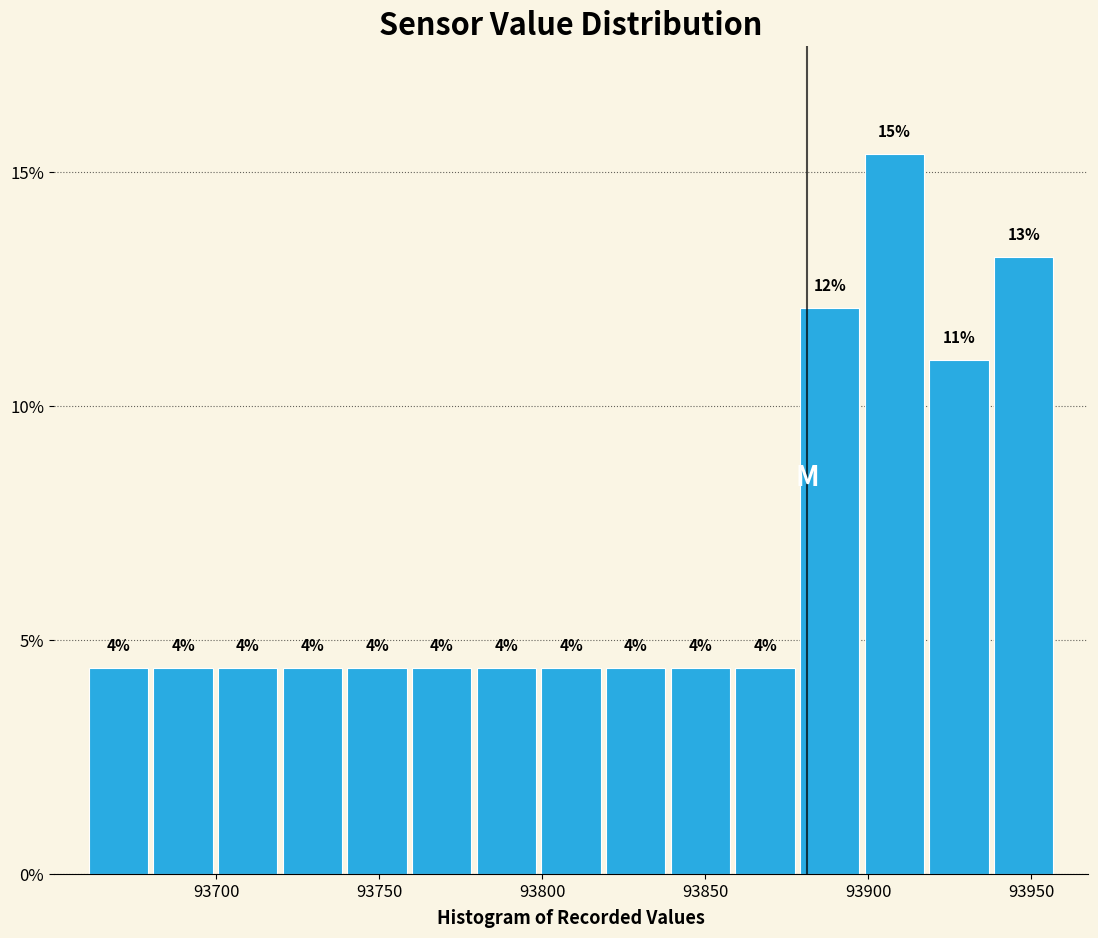

Read against the x-axis, roughly where is the centre of the tallest bar?

93910